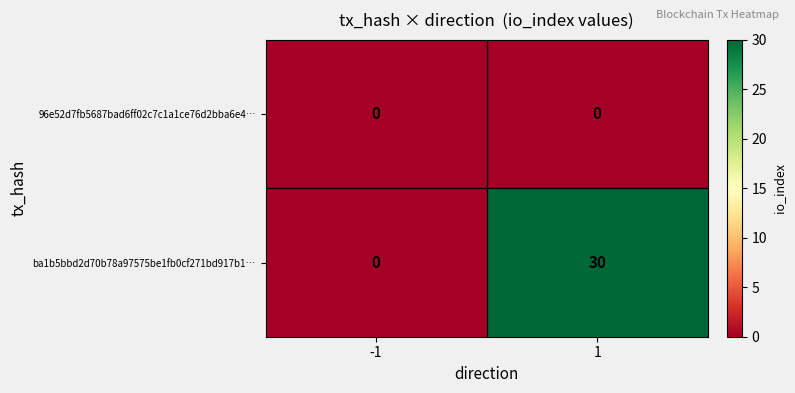

Which series has the largest total across all categories?

ba1b5bbd2d70b78a97575be1fb0cf271bd917b1…